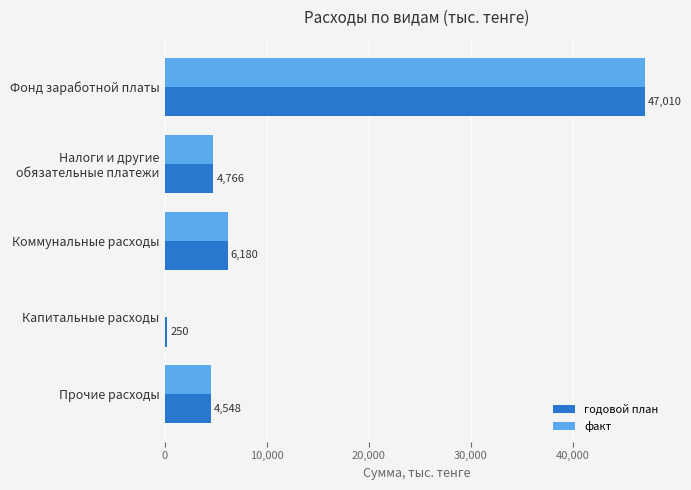

The факт series shows 29768.8 at Капитальные расходы. True or false?

False